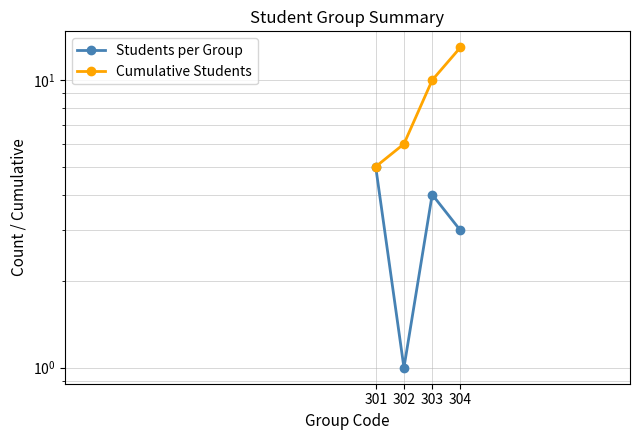

How many Cumulative Students values are between 6 and 13?

3